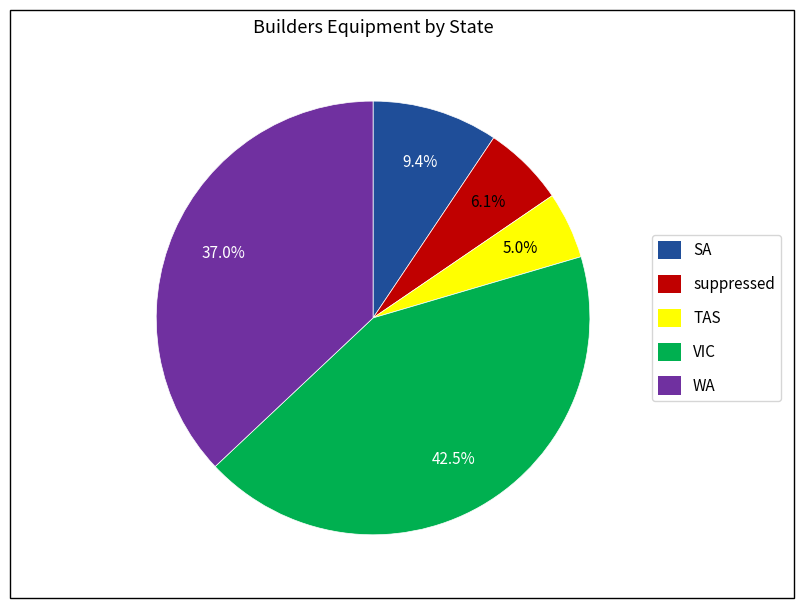

What percentage is the suppressed slice, to the nearest percent?

6%